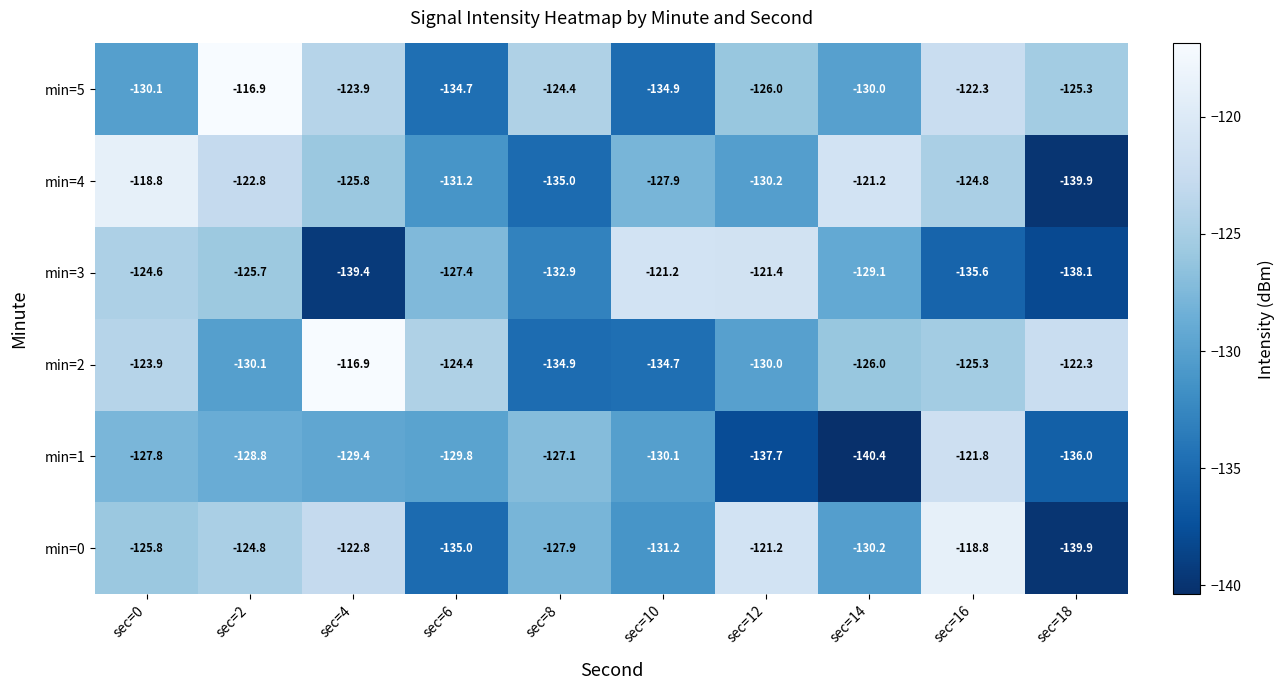

At which category does the chart reach its minimum across all series?

sec=14